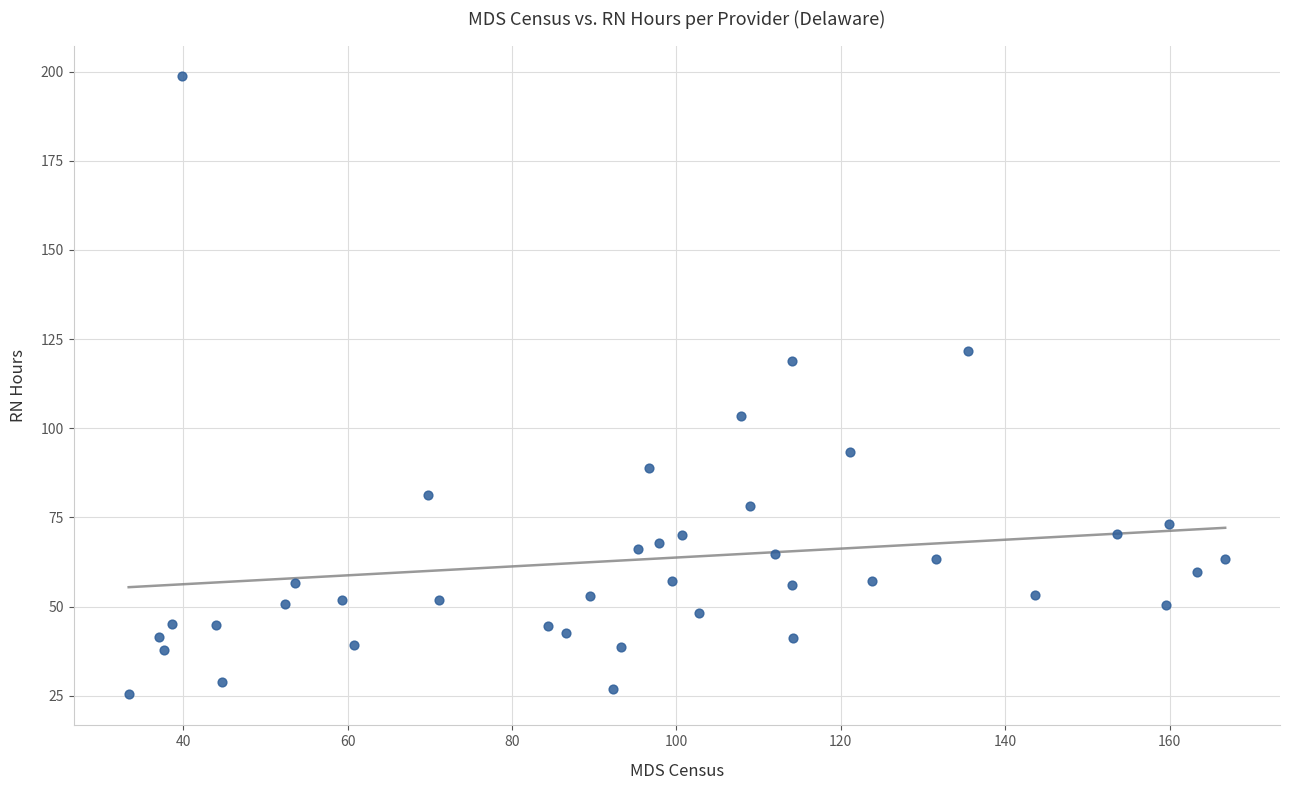

How many data points are displayed?

40